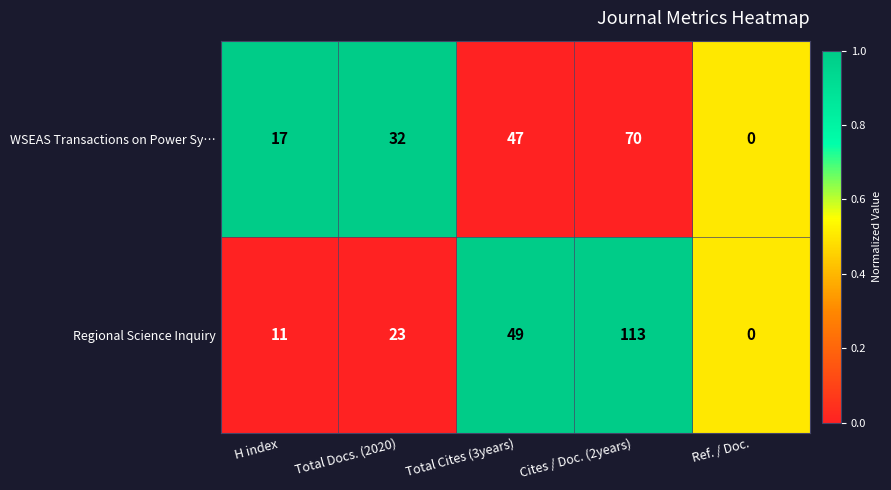

What is the maximum value shown in the chart?

113